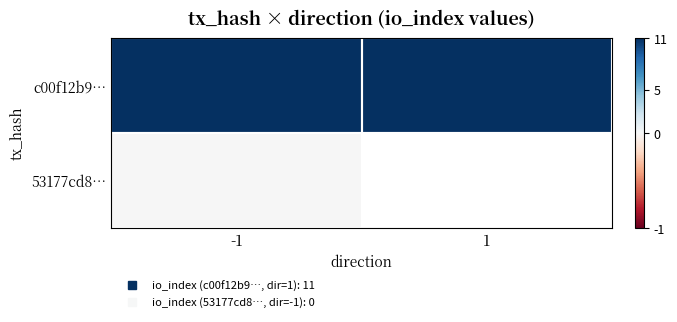

Where is c00f12b9… nearest to the value 11?

-1